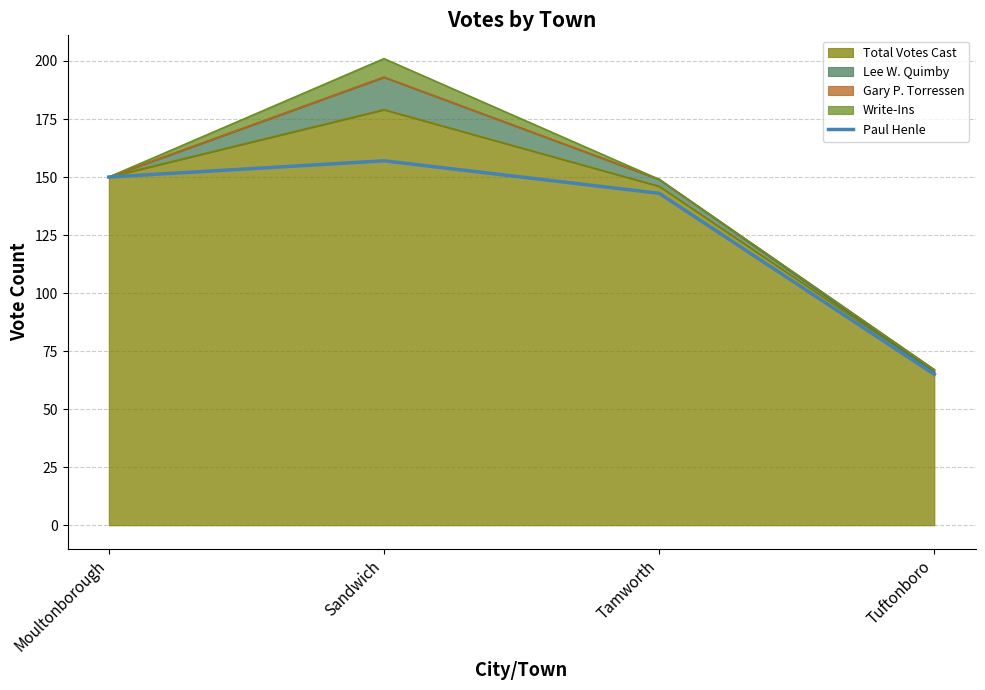

What is the label of the 1st point from the right?

Tuftonboro